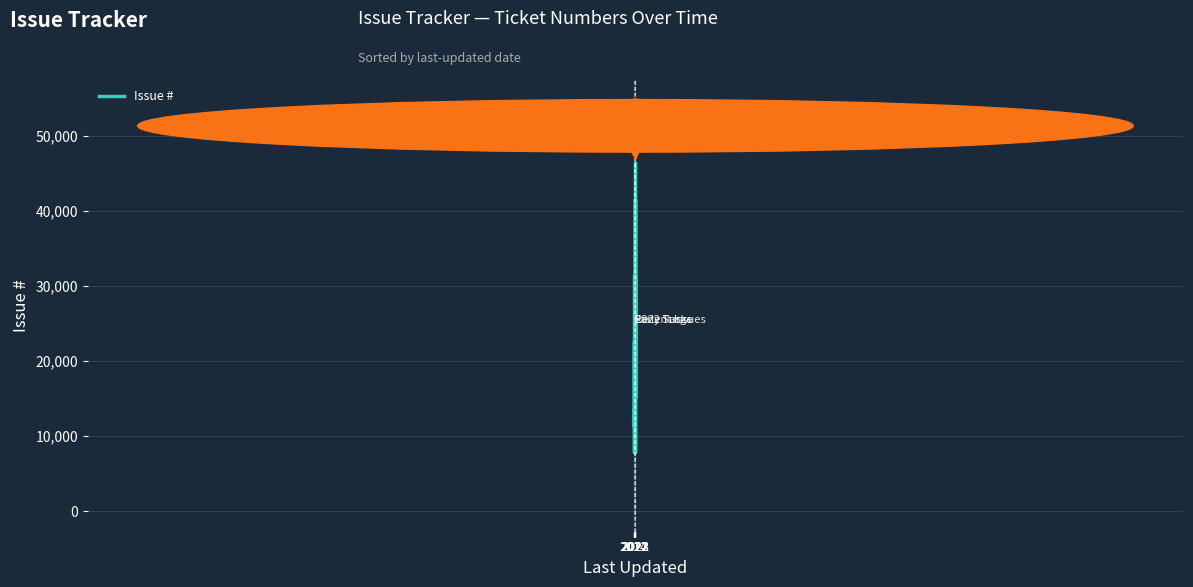

Reading right to left, transcribe all the data shown in this chart.

46341	45659	7860	39098	41653	40567	15026	31431	7859	22700	11397	13421